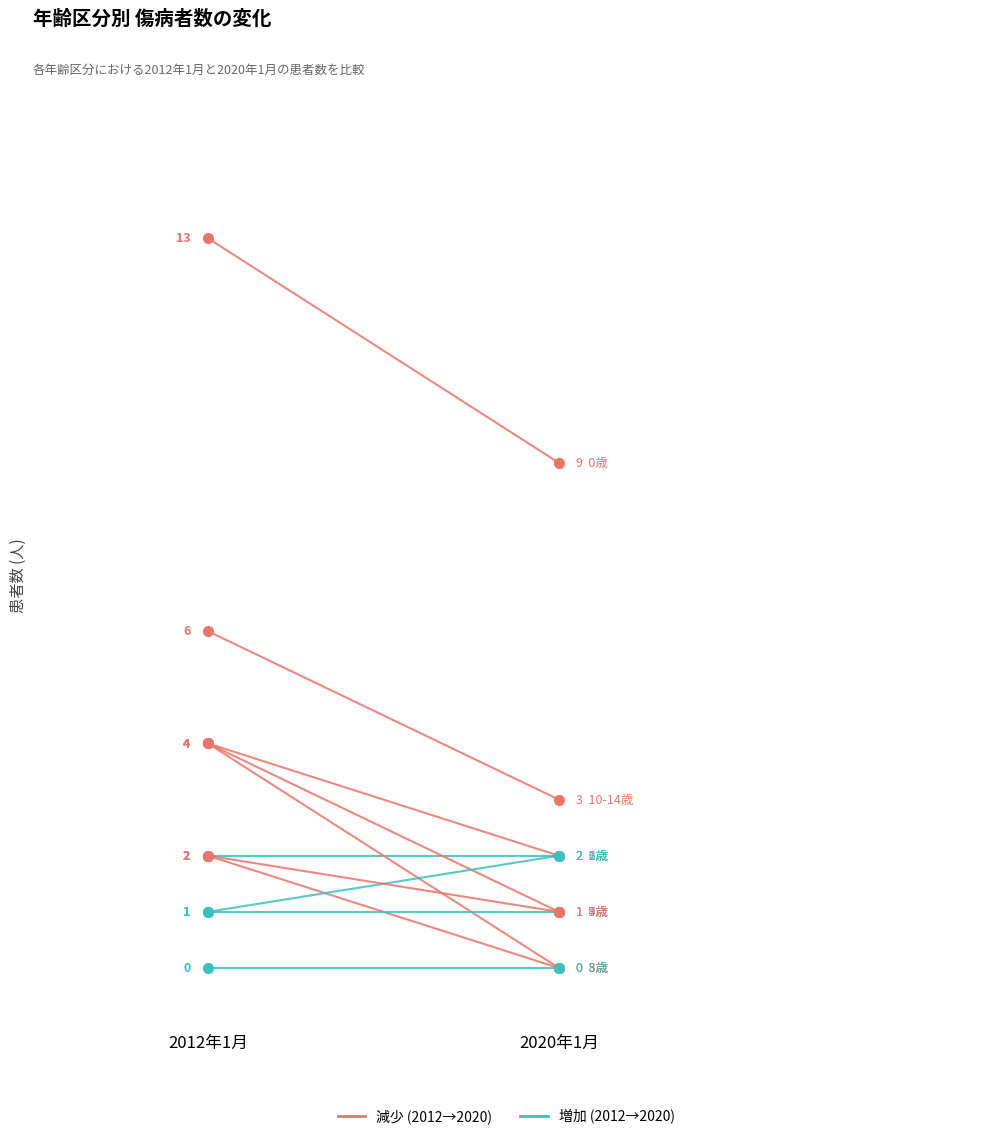

What is the total value across all series at 9歳?

3